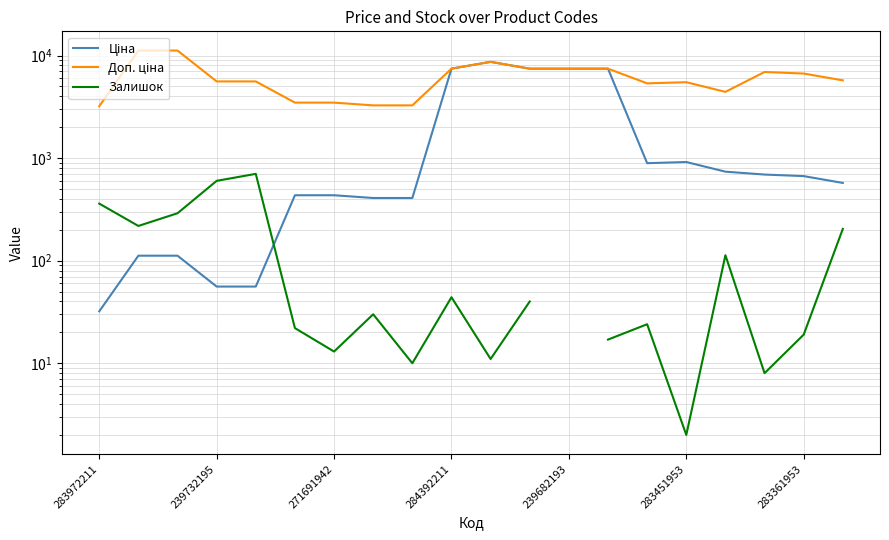

The Доп. ціна series shows 11237.7 at 239682193. True or false?

False